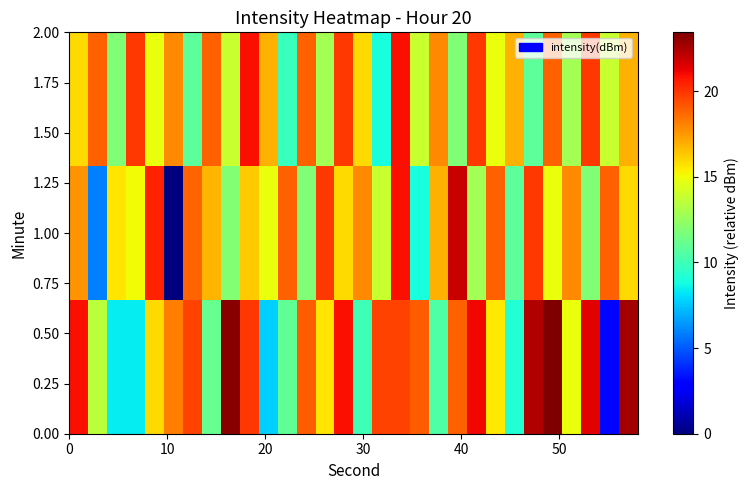

How many data points does each series have?

30